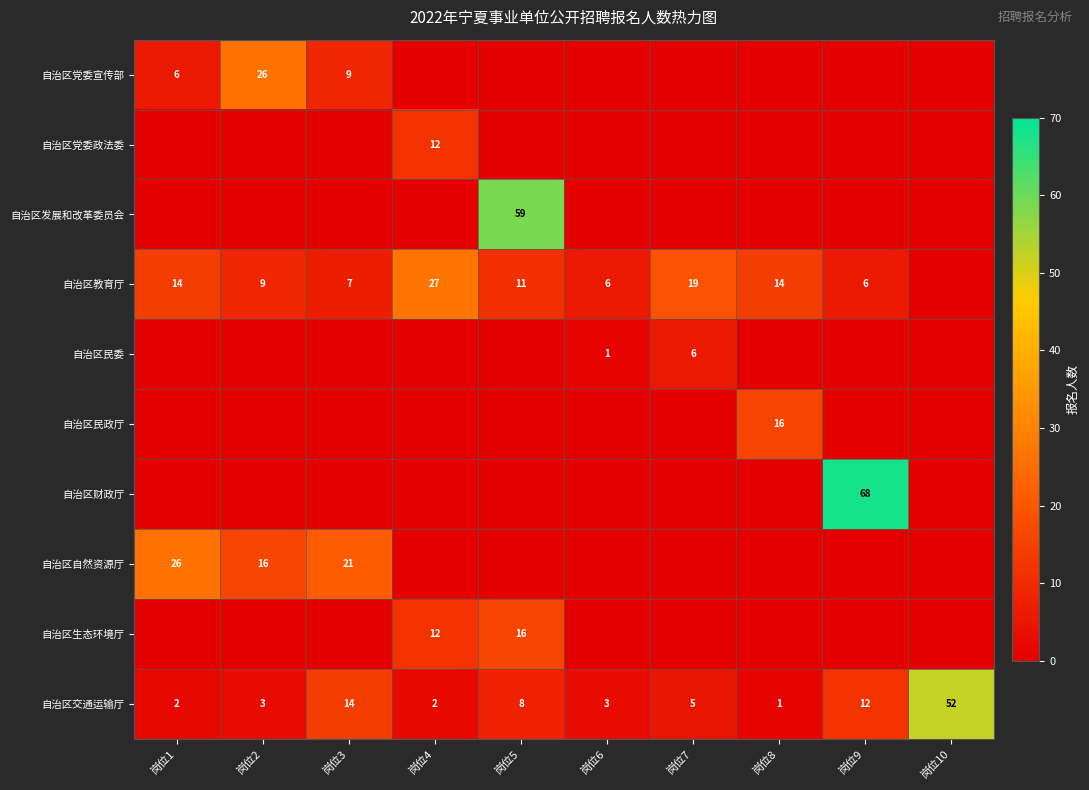

How many categories are shown in the chart?

10